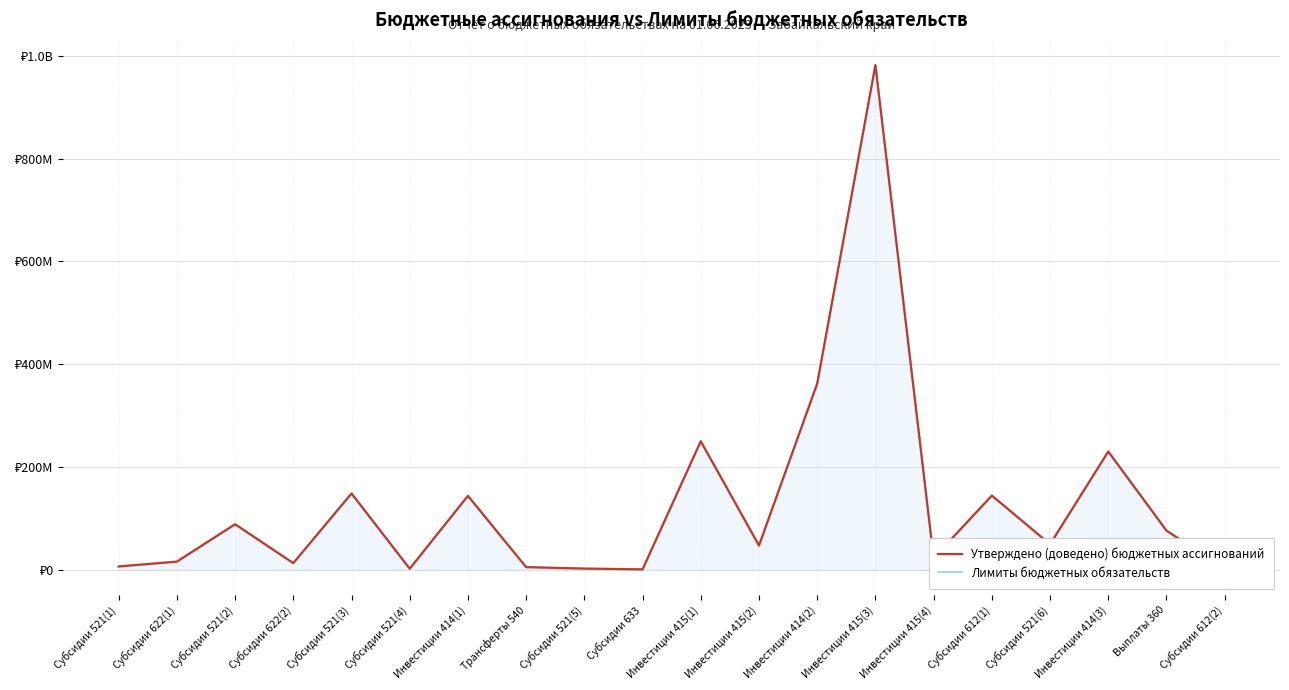

True or false: Лимиты бюджетных обязательств and Утверждено (доведено) бюджетных ассигнований cross at least once.

False